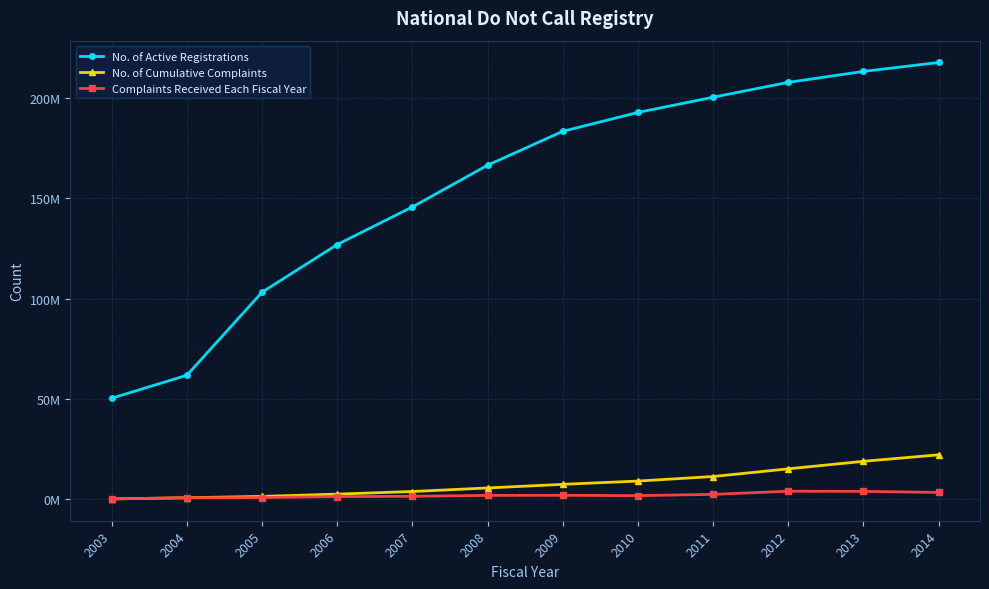

True or false: No. of Cumulative Complaints and Complaints Received Each Fiscal Year intersect in this chart.

False